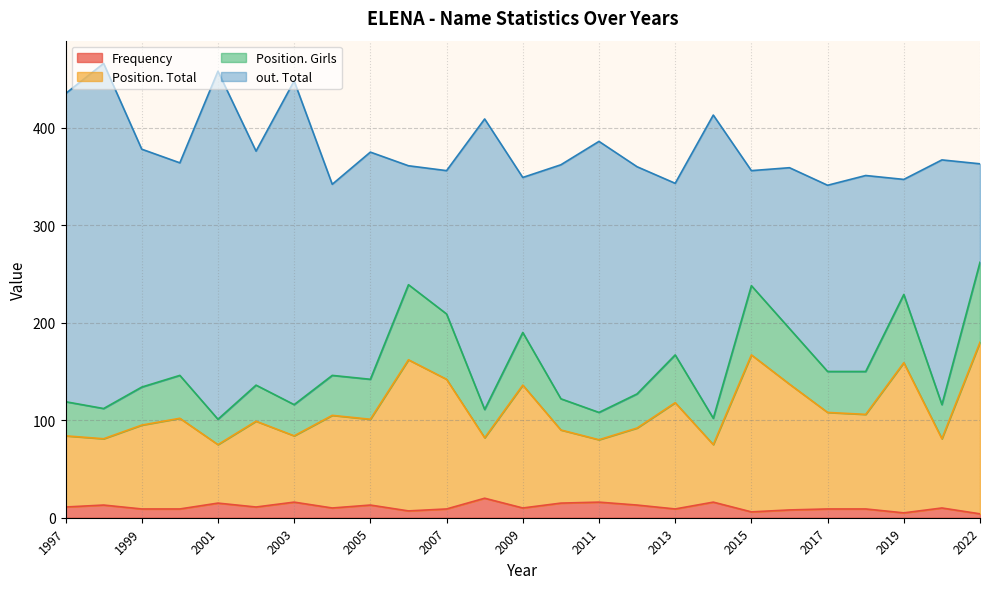

True or false: Frequency has a value of 9 at 2017.

True